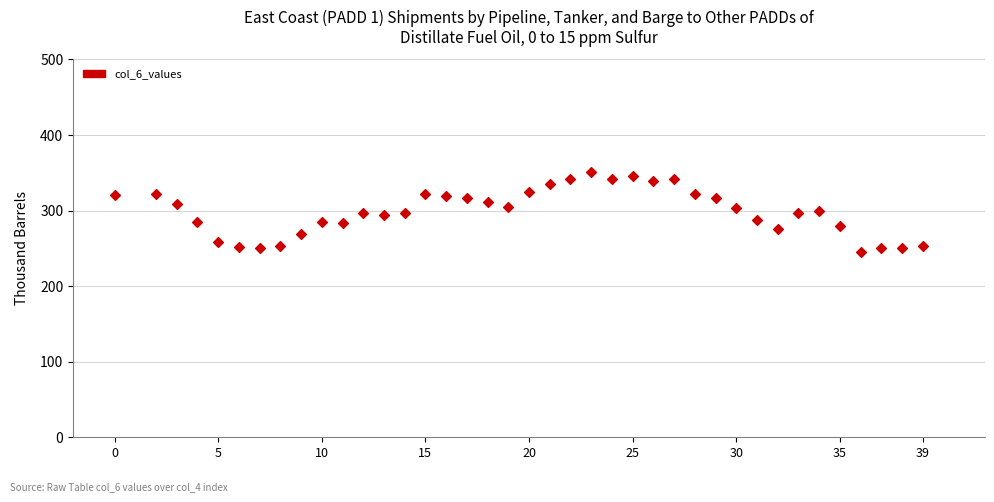

What is the range of Y values (max minus min)?

105.7